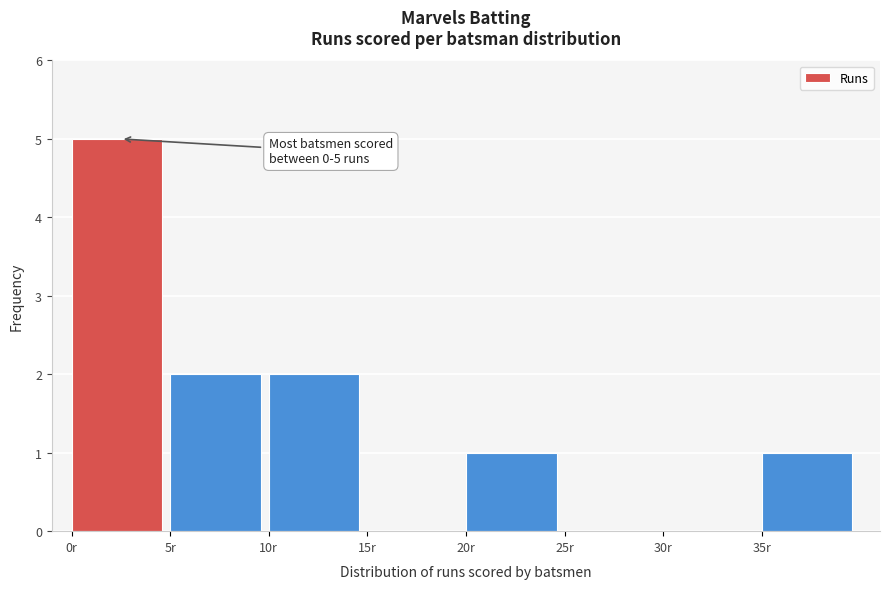

Over which range of the x-axis is the bar tallest?

0 to 5